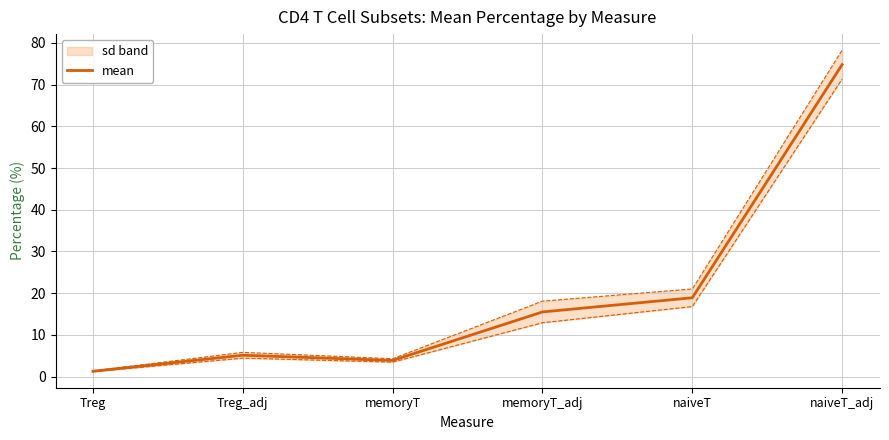

List the labels in order of value, largest first.

naiveT_adj, naiveT, memoryT_adj, Treg_adj, memoryT, Treg